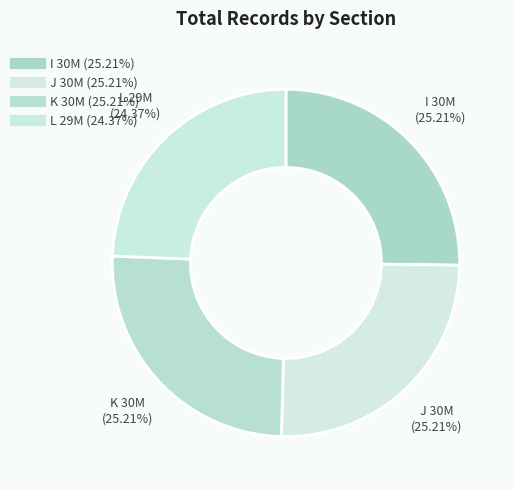

How many slices are in this pie chart?

4